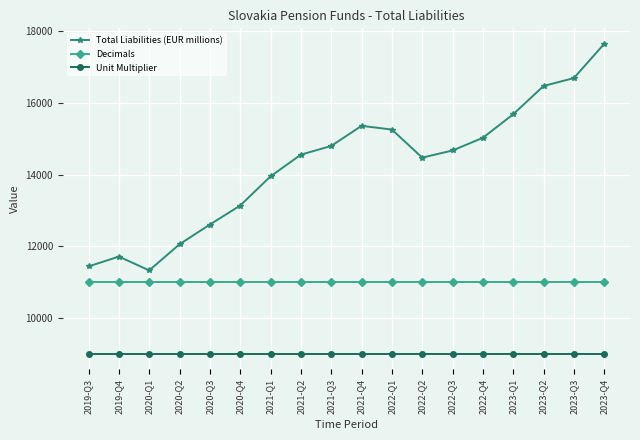

Reading left to right, transcribe all the data shown in this chart.

Total Liabilities (EUR millions): 2019-Q3=11439.3	2019-Q4=11713.3	2020-Q1=11327.6	2020-Q2=12057.8	2020-Q3=12607.4	2020-Q4=13137.2	2021-Q1=13952.2	2021-Q2=14556.3	2021-Q3=14799.3	2021-Q4=15360.5	2022-Q1=15256.4	2022-Q2=14473.8	2022-Q3=14673.1	2022-Q4=15026.9	2023-Q1=15683.4	2023-Q2=16471.6	2023-Q3=16693.0	2023-Q4=17647.9
Decimals: 2019-Q3=11000.0	2019-Q4=11000.0	2020-Q1=11000.0	2020-Q2=11000.0	2020-Q3=11000.0	2020-Q4=11000.0	2021-Q1=11000.0	2021-Q2=11000.0	2021-Q3=11000.0	2021-Q4=11000.0	2022-Q1=11000.0	2022-Q2=11000.0	2022-Q3=11000.0	2022-Q4=11000.0	2023-Q1=11000.0	2023-Q2=11000.0	2023-Q3=11000.0	2023-Q4=11000.0
Unit Multiplier: 2019-Q3=9000.0	2019-Q4=9000.0	2020-Q1=9000.0	2020-Q2=9000.0	2020-Q3=9000.0	2020-Q4=9000.0	2021-Q1=9000.0	2021-Q2=9000.0	2021-Q3=9000.0	2021-Q4=9000.0	2022-Q1=9000.0	2022-Q2=9000.0	2022-Q3=9000.0	2022-Q4=9000.0	2023-Q1=9000.0	2023-Q2=9000.0	2023-Q3=9000.0	2023-Q4=9000.0